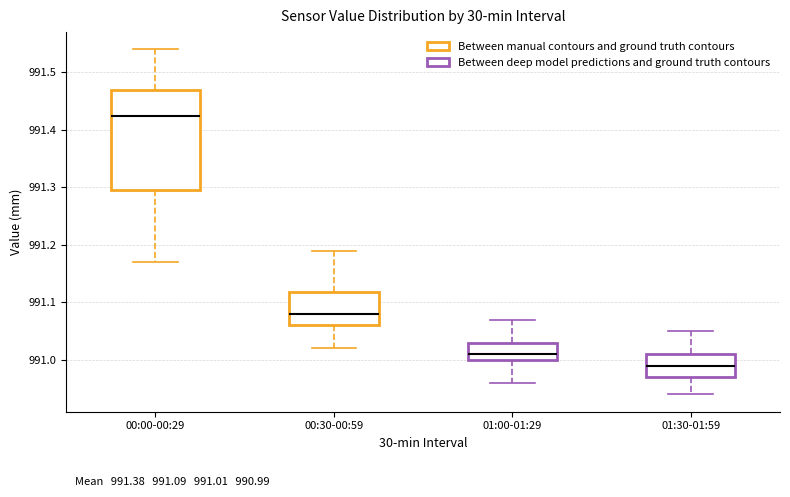

Where does the upper whisker of the box for 00:30-00:59 end on the y-axis? The values are not printed on the chart, so give them approximately, as read against the axis.

991.19